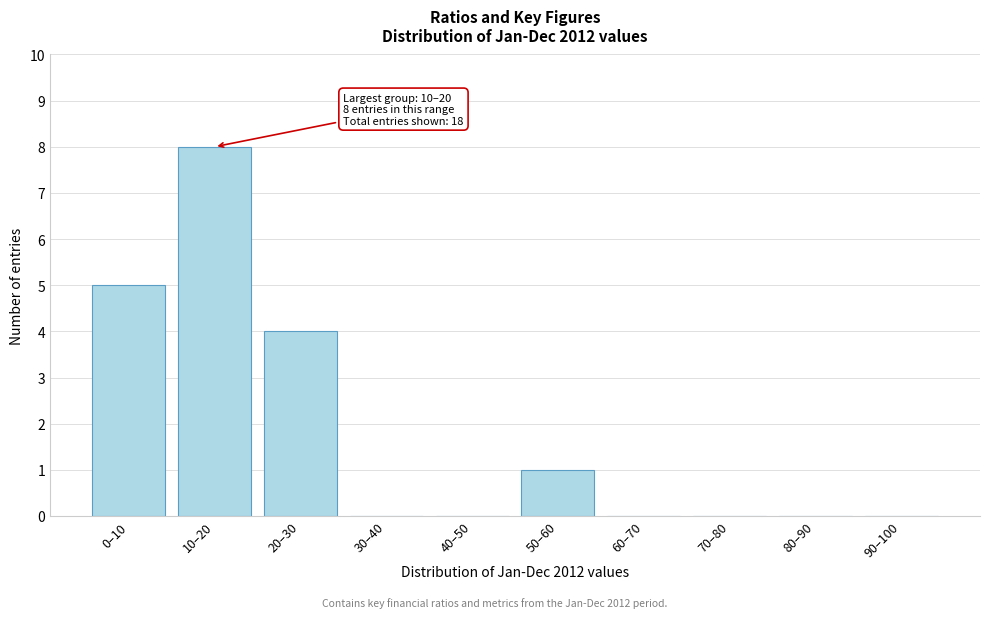

Reading right to left, extract all data points from this chart.

90–100=0	80–90=0	70–80=0	60–70=0	50–60=1	40–50=0	30–40=0	20–30=4	10–20=8	0–10=5